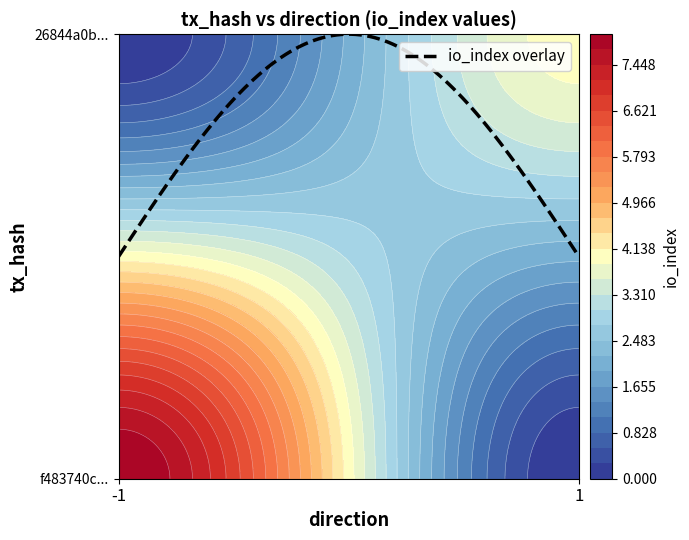

Which series has the widest spread of values?

f483740c941653b2b39ba74130d66b34efff854